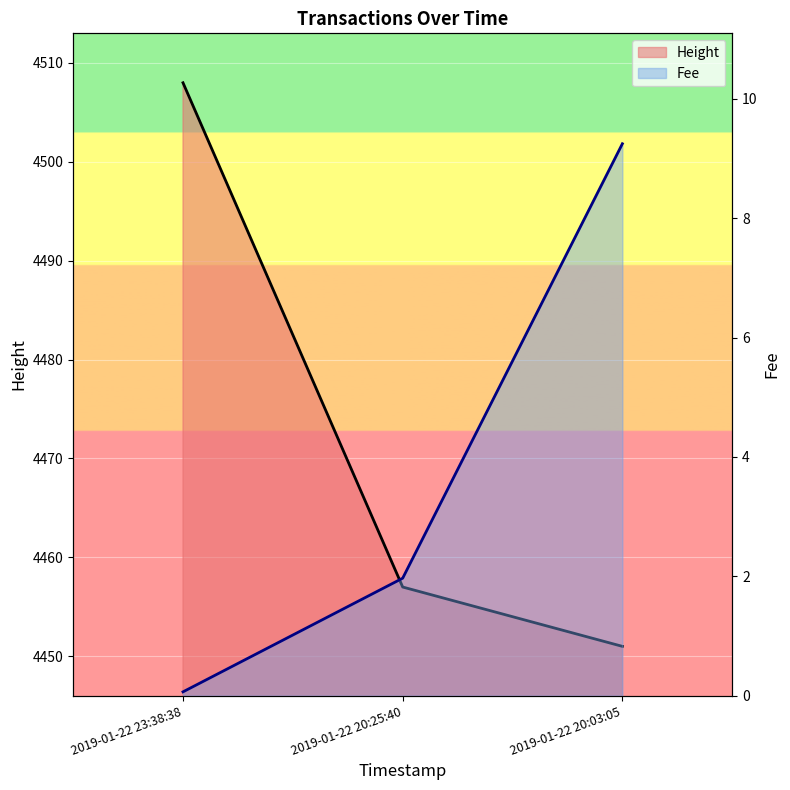

What is the highest value of the Fee series?

9.2